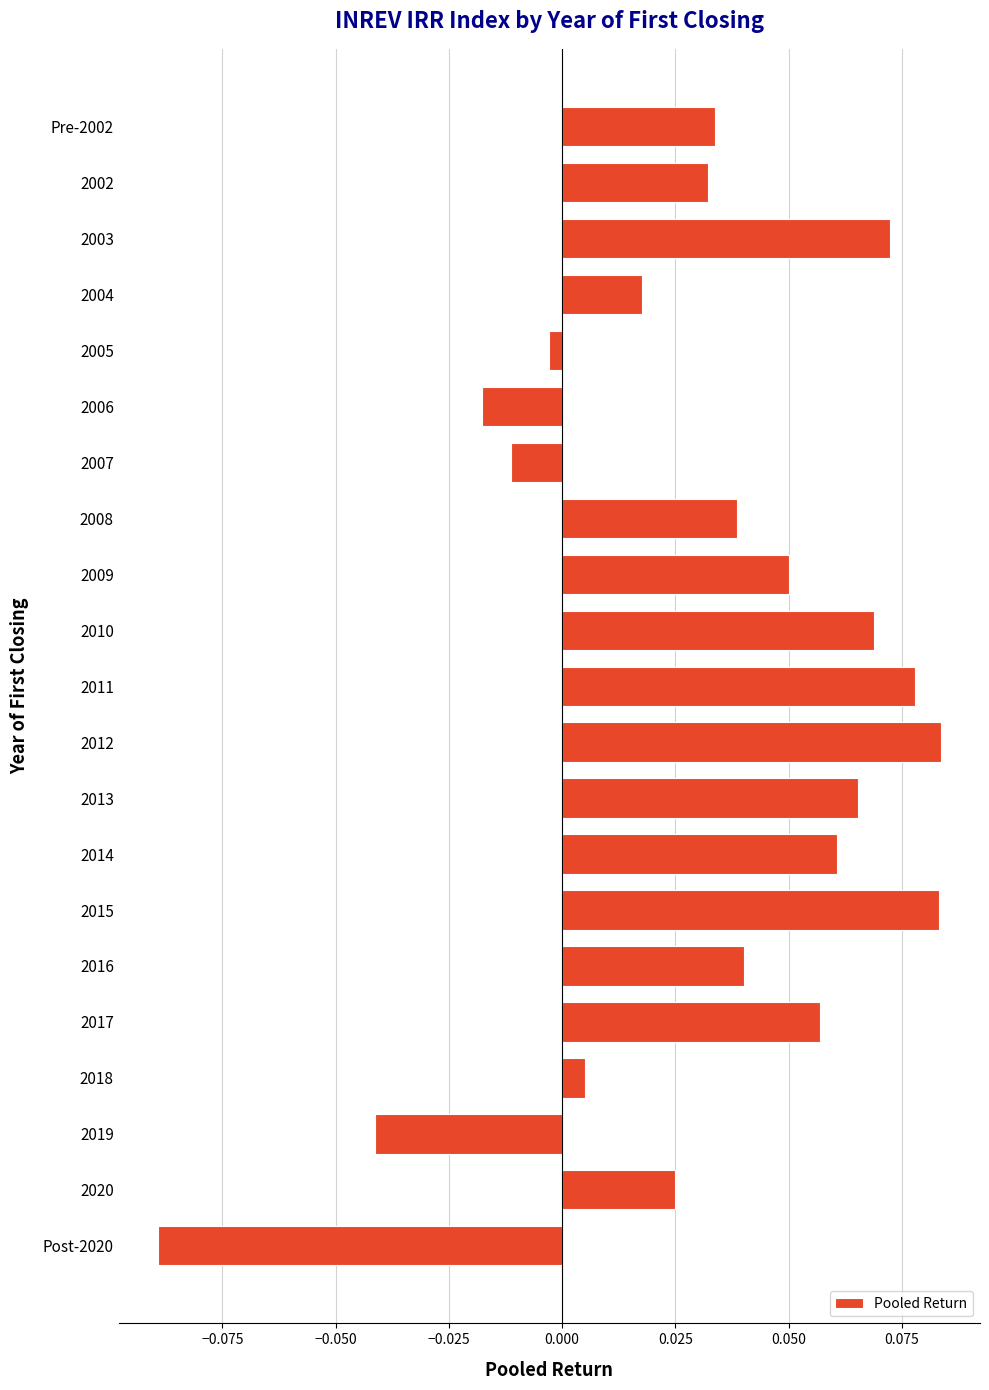

Which label corresponds to the smallest value in the chart?

Post-2020